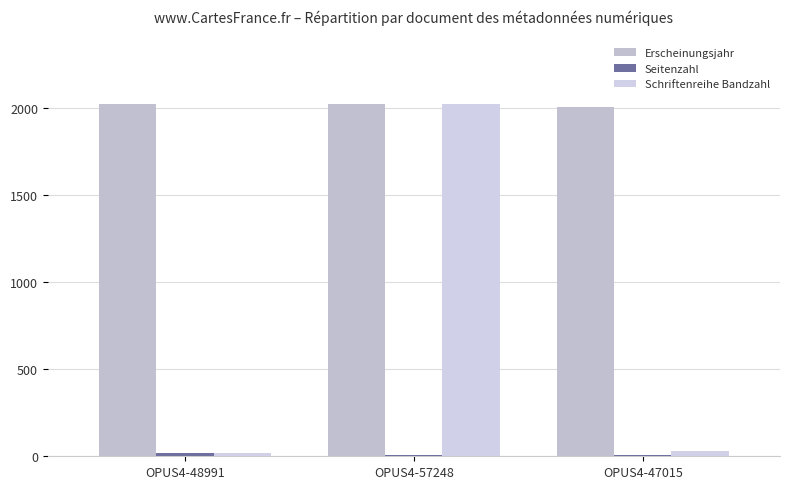

How many categories are shown in the chart?

3